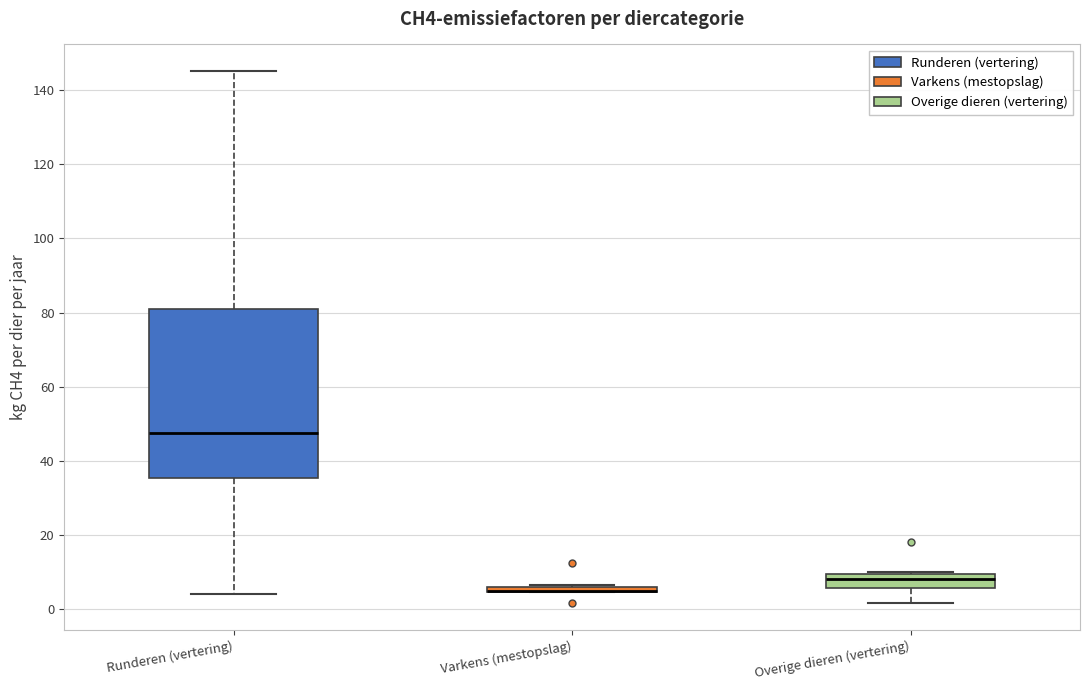

Where does the median line of the box for Runderen (vertering) sit on the y-axis? The values are not printed on the chart, so give them approximately, as read against the axis.

48